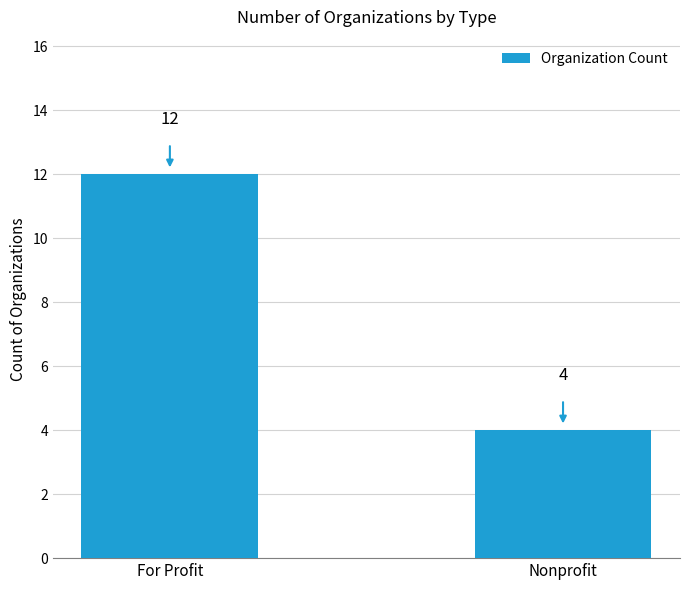

Between Nonprofit and For Profit, which is larger?

For Profit